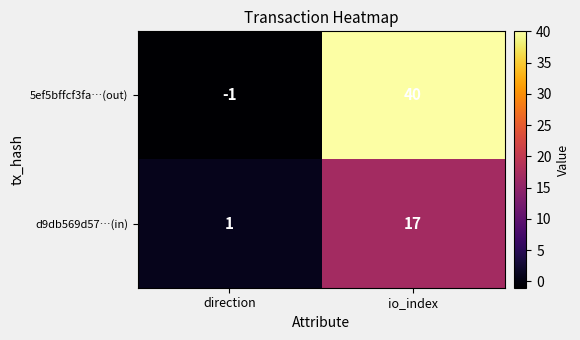

What is the difference between the d9db569d57…(in) values at direction and io_index?

16